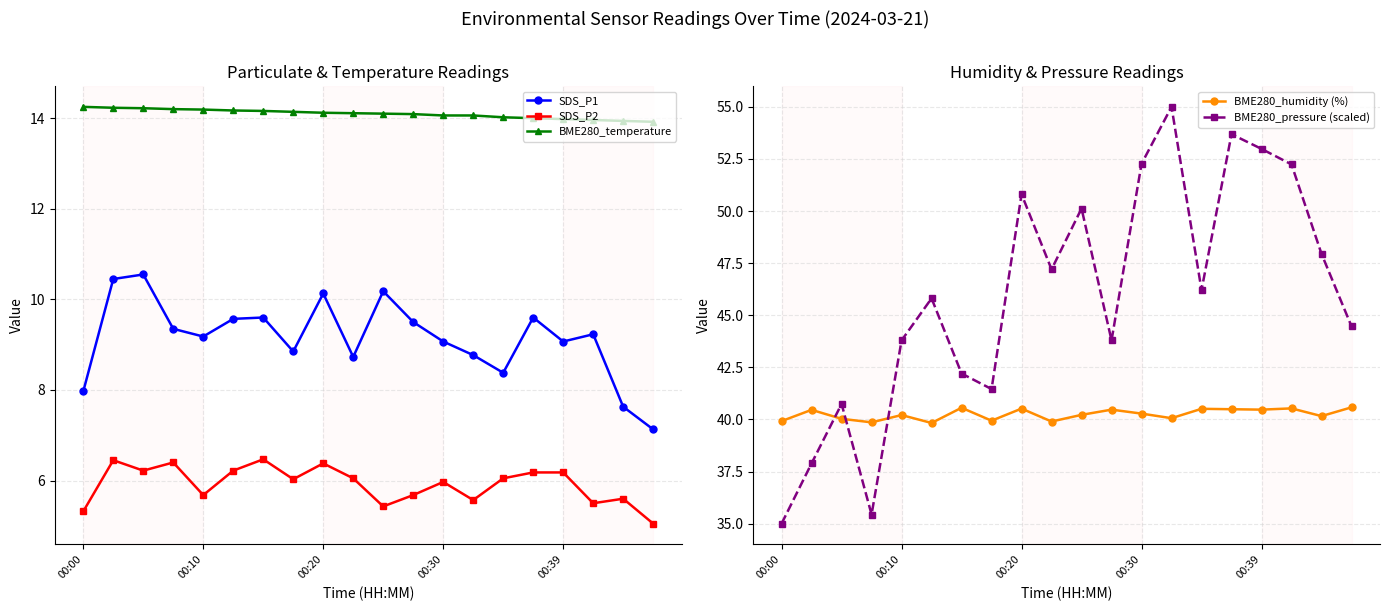

What is the maximum value shown in the chart?

55.0